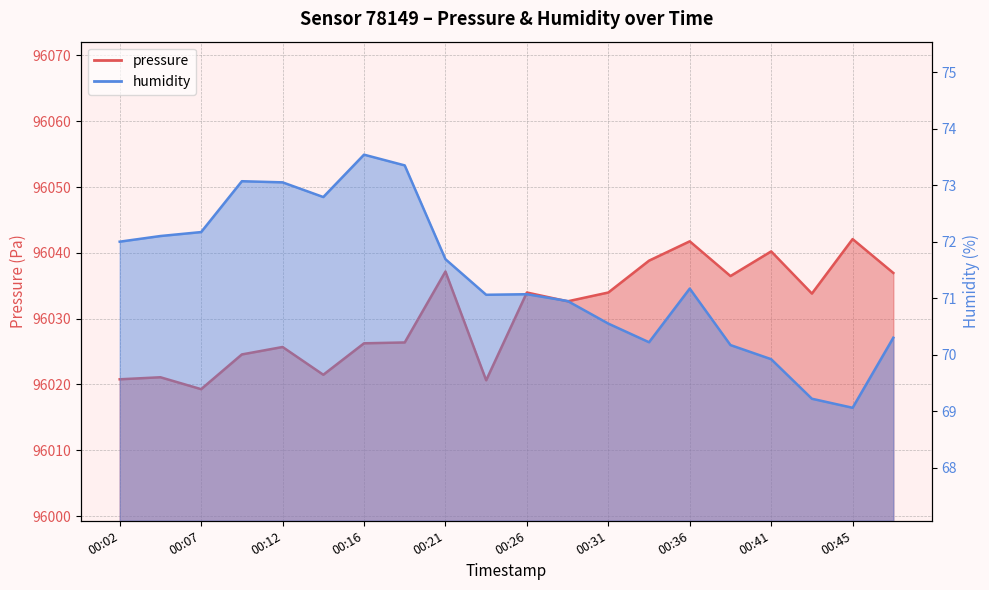

At which category is the sum across all series the highest?

00:36